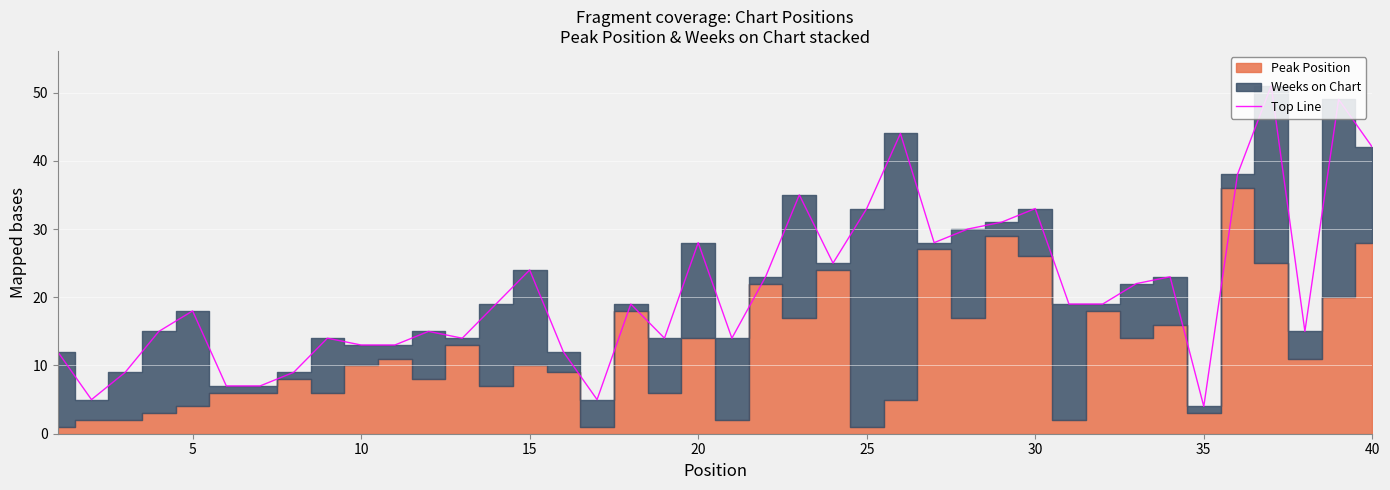

What is the lowest value of the Top Line series?

4